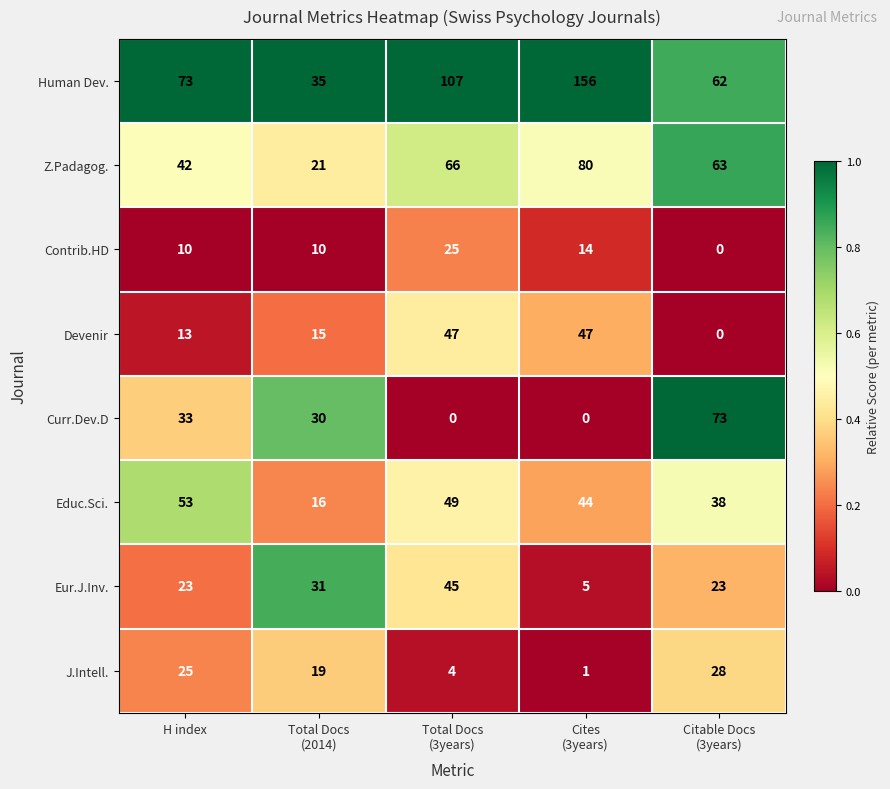

At which label does J.Intell. first exceed 19?

H index